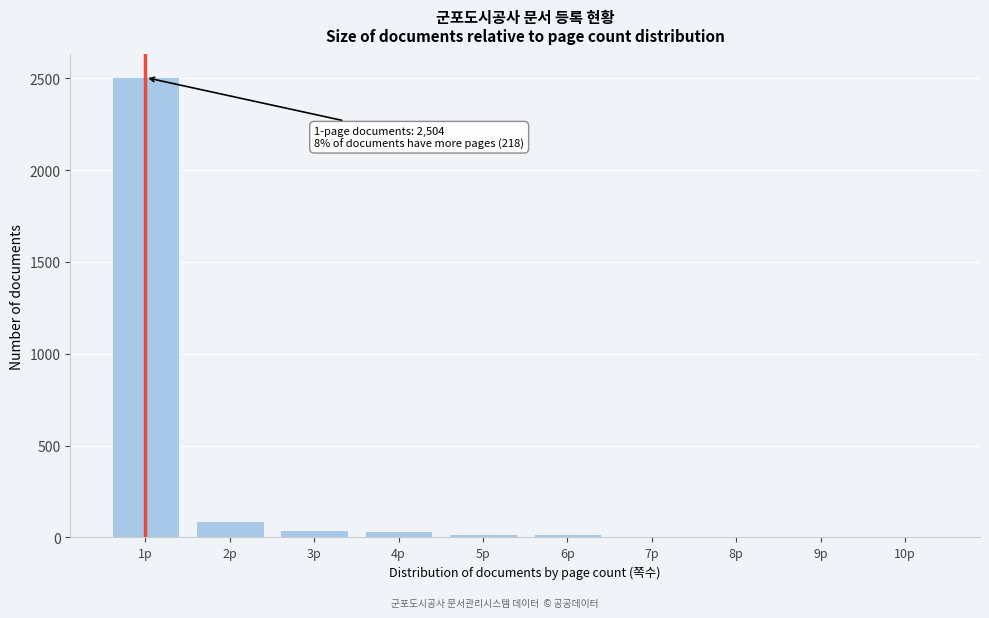

What is the sum of all values?

2722